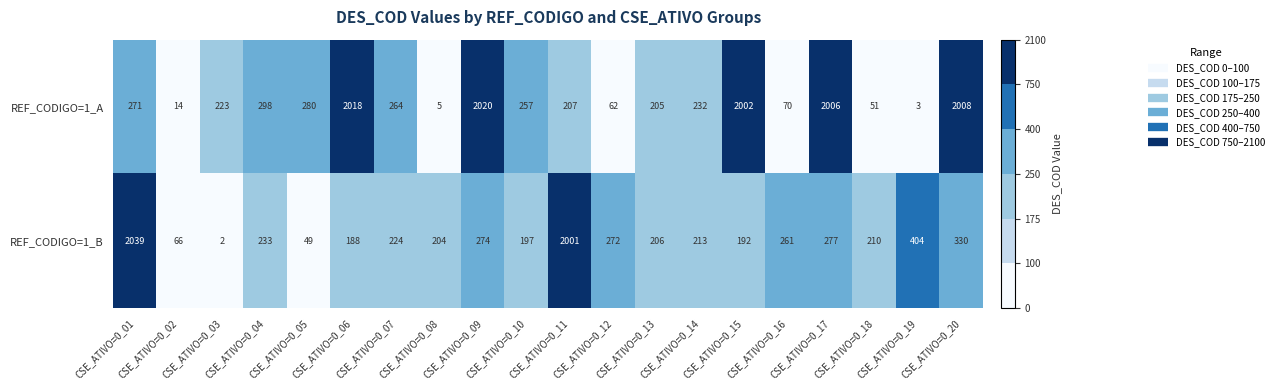

List the series in order of their overall mean, highest first.

REF_CODIGO=1_A, REF_CODIGO=1_B